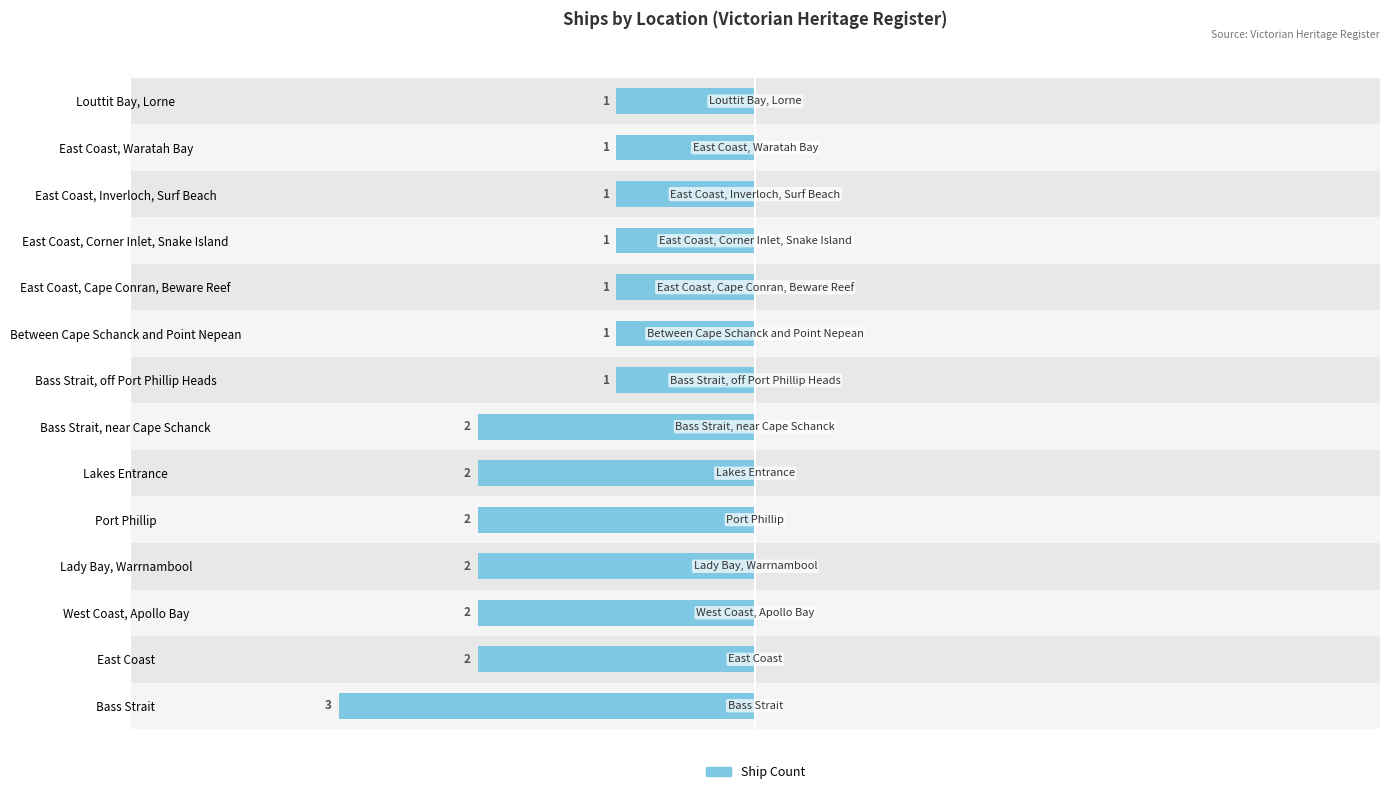

Count the values in the range -2 to -1.

13